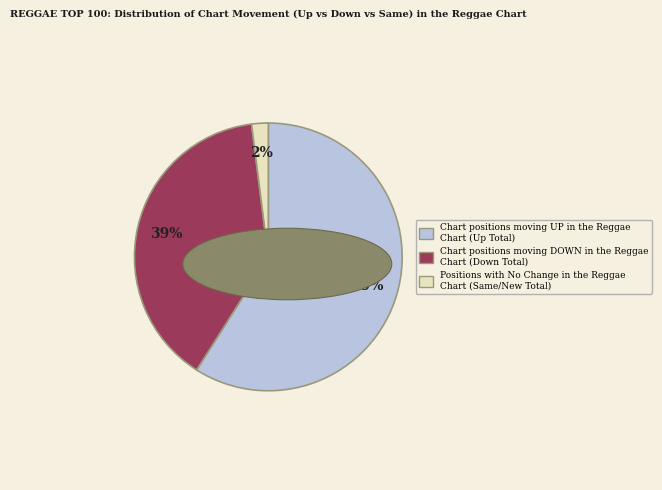

Is there any slice that represents more than half of the pie?

Yes